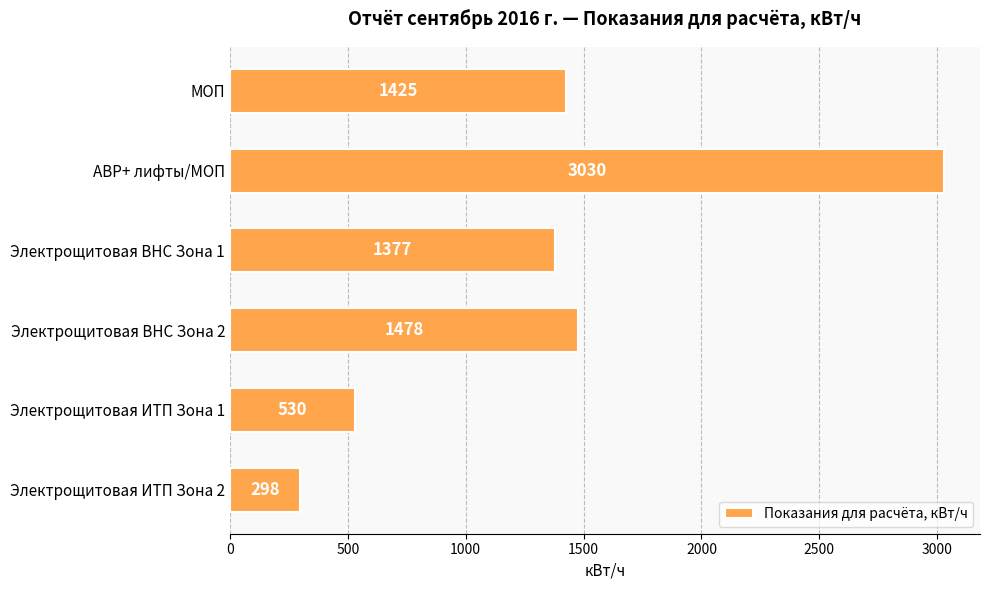

How many values are below 1425?

3